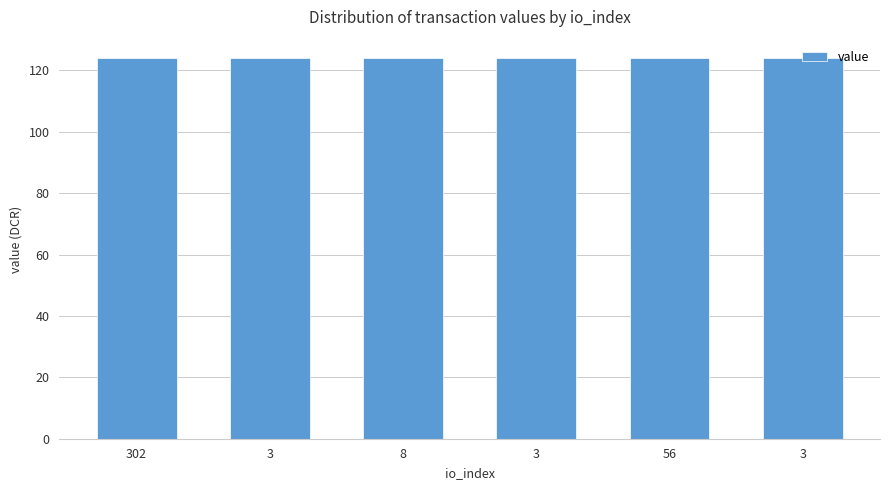

Does the chart contain any negative values?

No